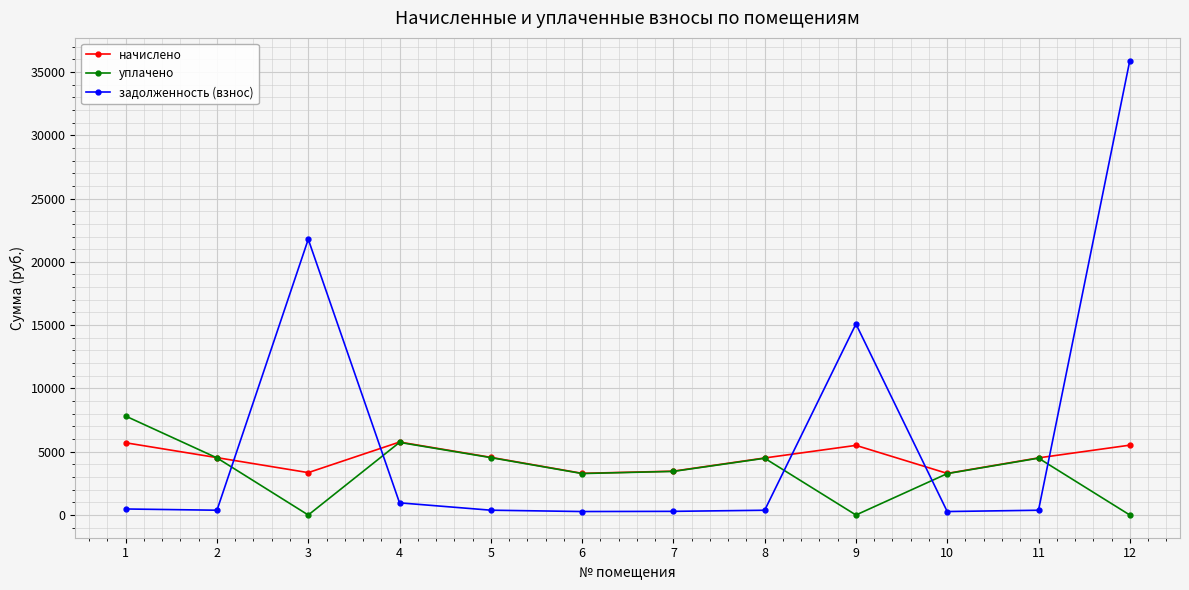

Which series has the largest range (max minus min)?

задолженность (взнос)